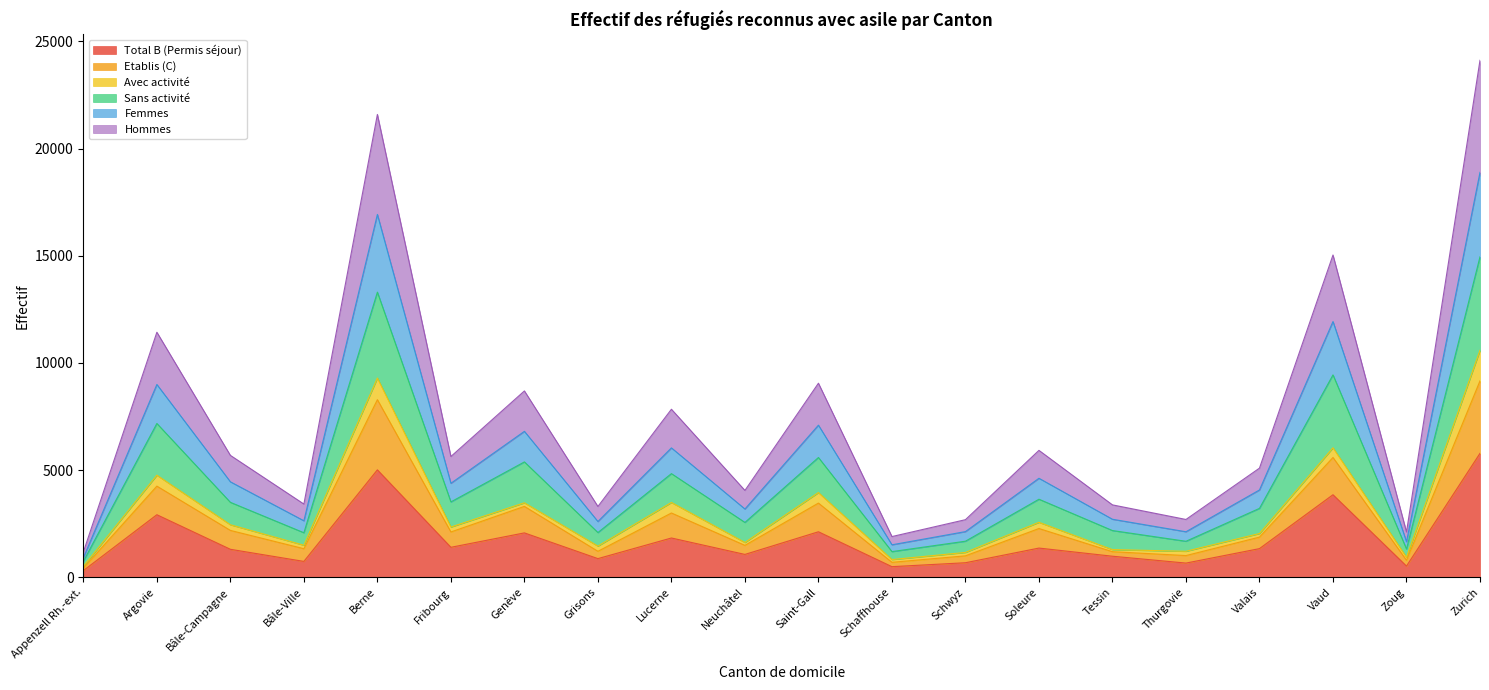

At which label does Total B (Permis séjour) reach its peak?

Zurich